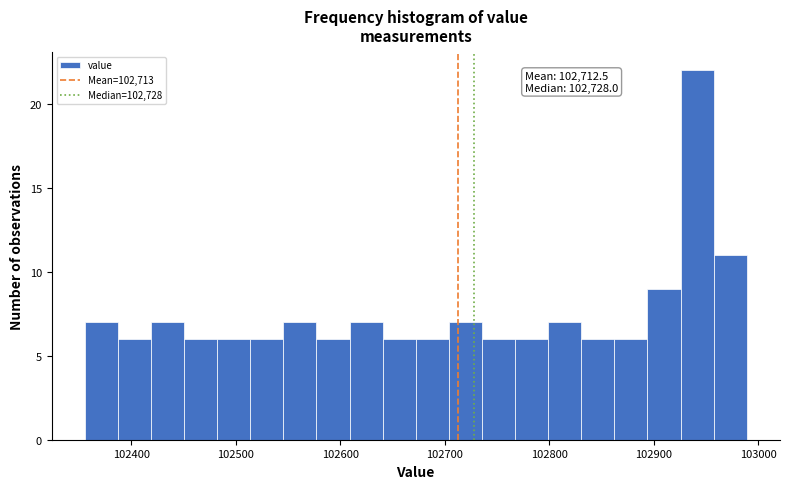

Around what value on the x-axis is the tallest bar? Give the approximate position of its centre, as read against the axis.

102940